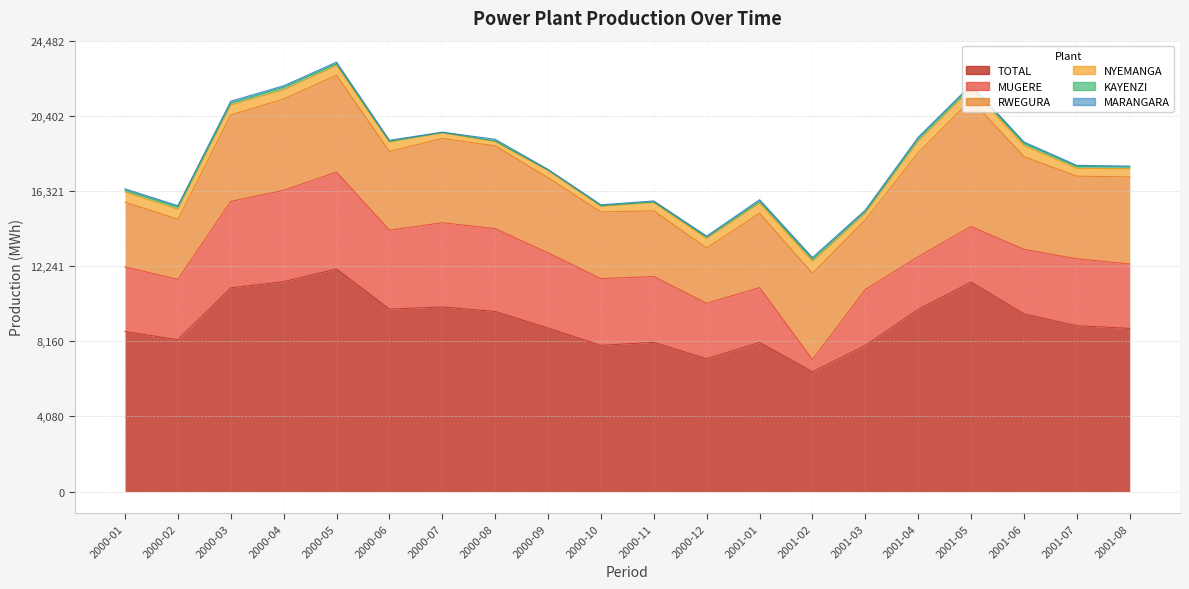

True or false: MUGERE and TOTAL cross at least once.

False